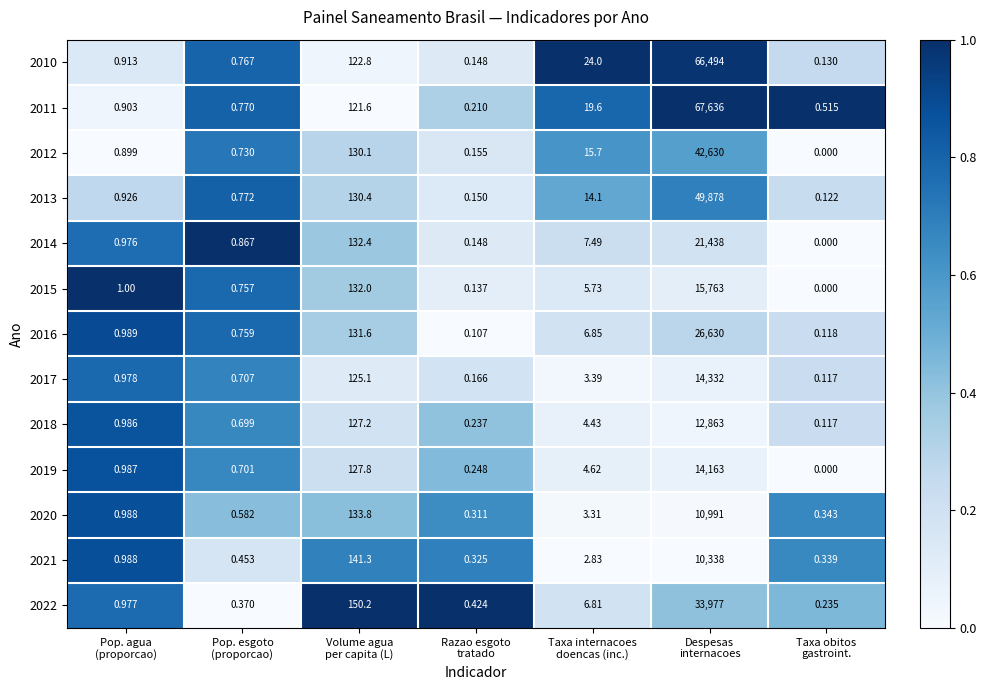

How many data points does each series have?

7